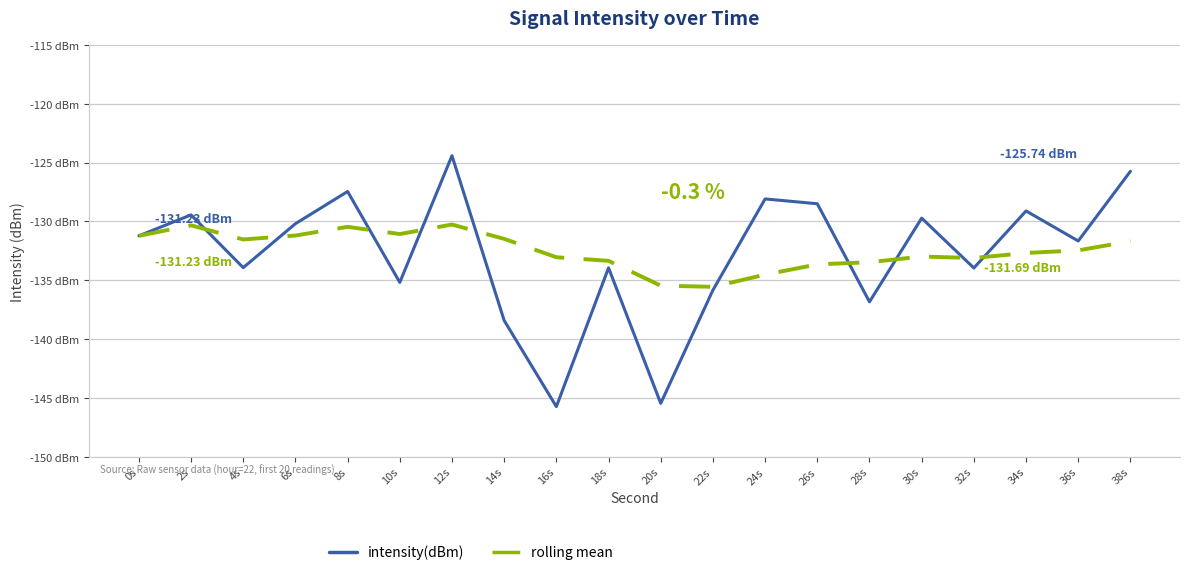

At which category does the chart reach its minimum across all series?

16s